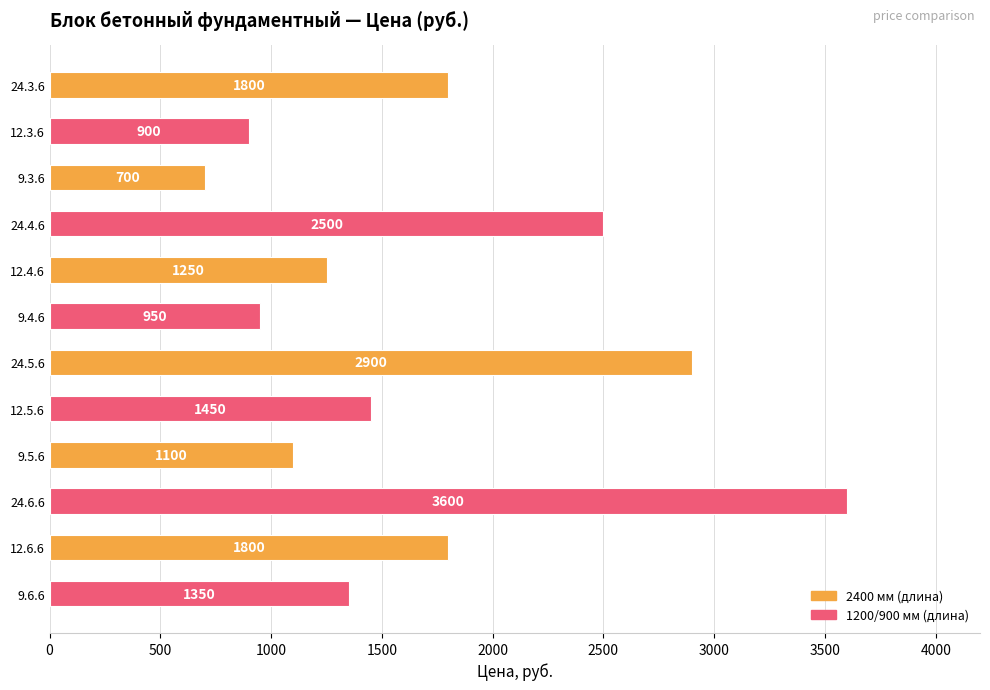

What is the label of the 12th bar from the bottom?

24.3.6